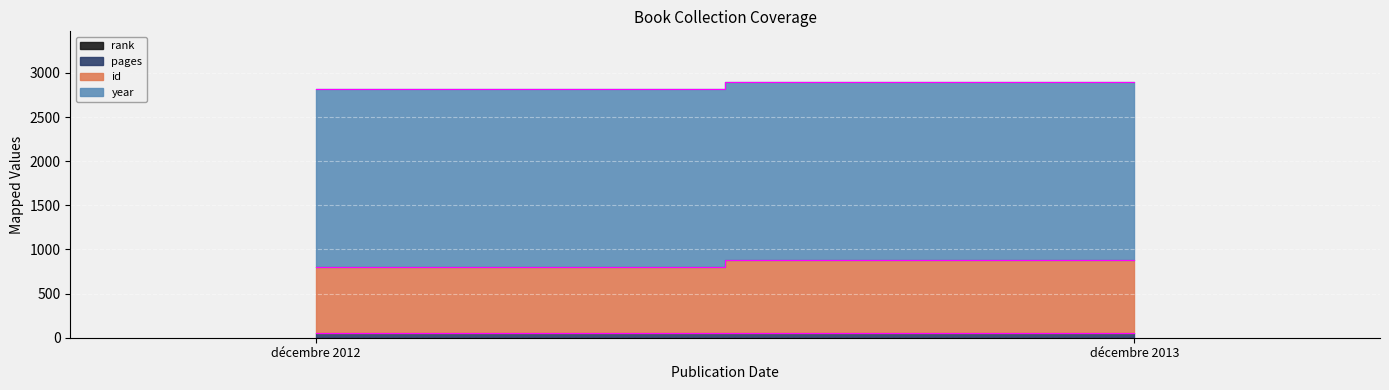

What is the average value of the rank series?

1